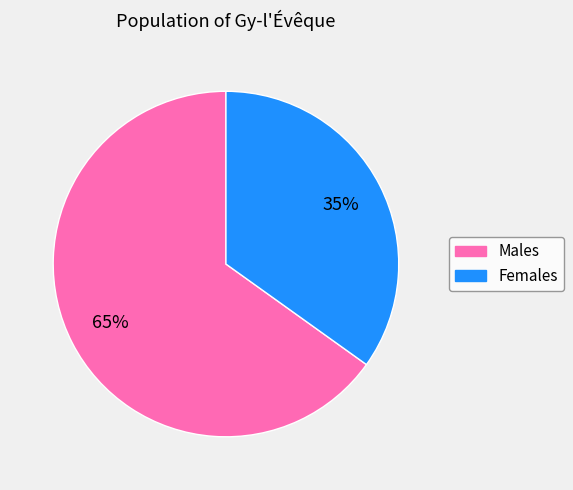

Which category accounts for the majority?

Males